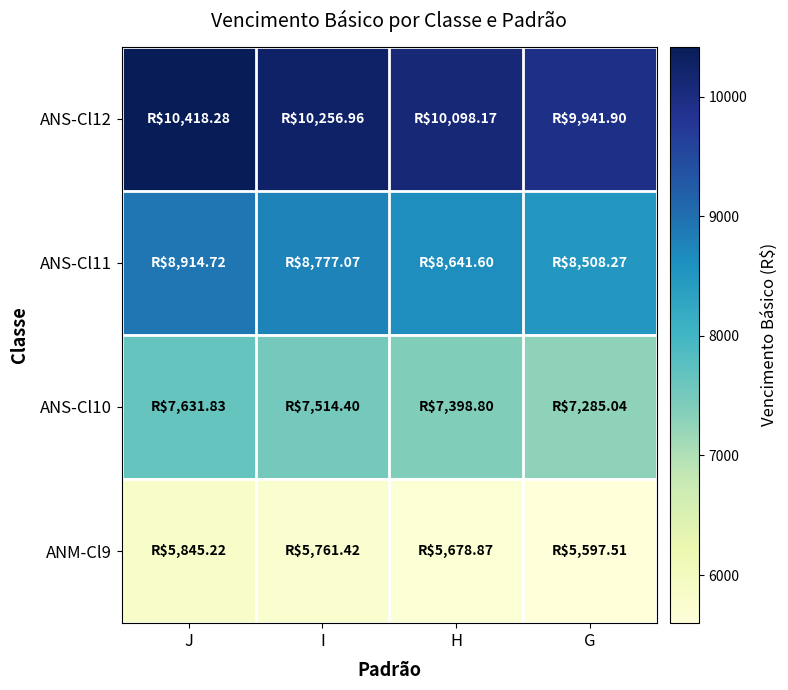

Reading left to right, transcribe all the data shown in this chart.

ANS-Cl12: J=10418.3	I=10257.0	H=10098.2	G=9941.9
ANS-Cl11: J=8914.7	I=8777.1	H=8641.6	G=8508.3
ANS-Cl10: J=7631.8	I=7514.4	H=7398.8	G=7285.0
ANM-Cl9: J=5845.2	I=5761.4	H=5678.9	G=5597.5